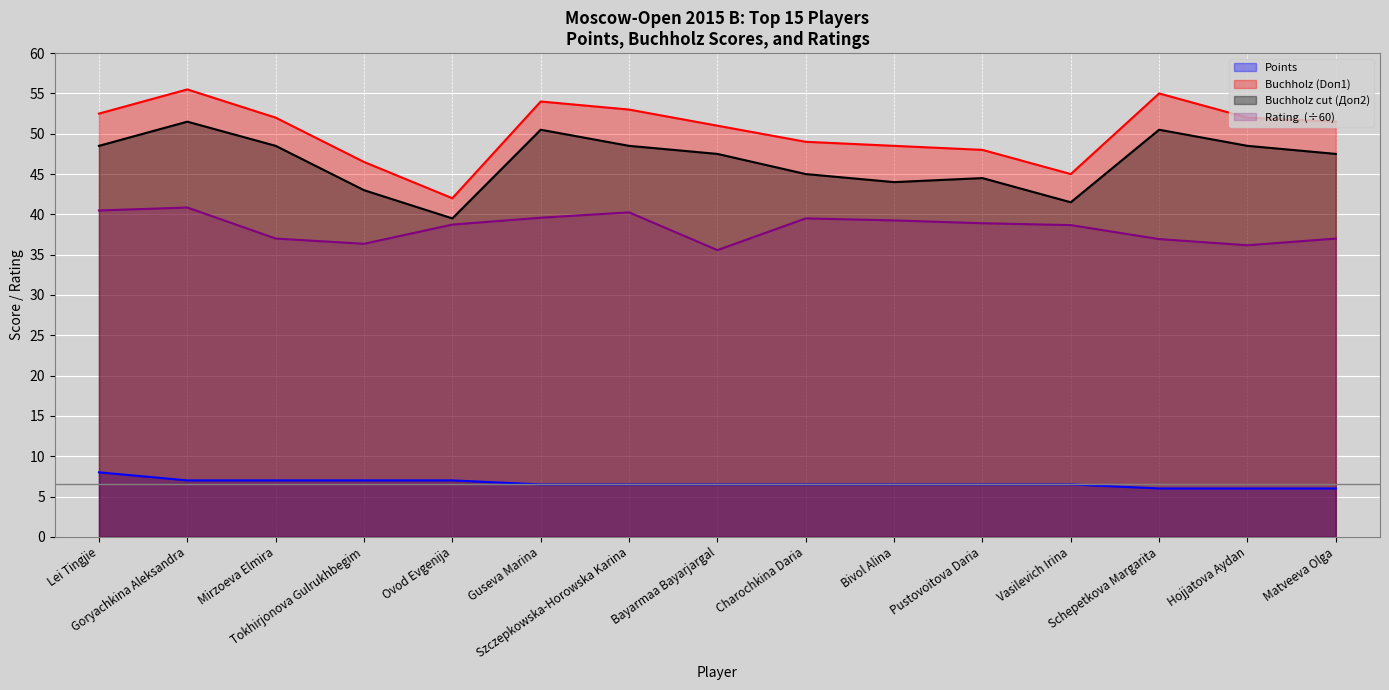

True or false: Rating and Buchholz cut (Доп2) intersect in this chart.

False